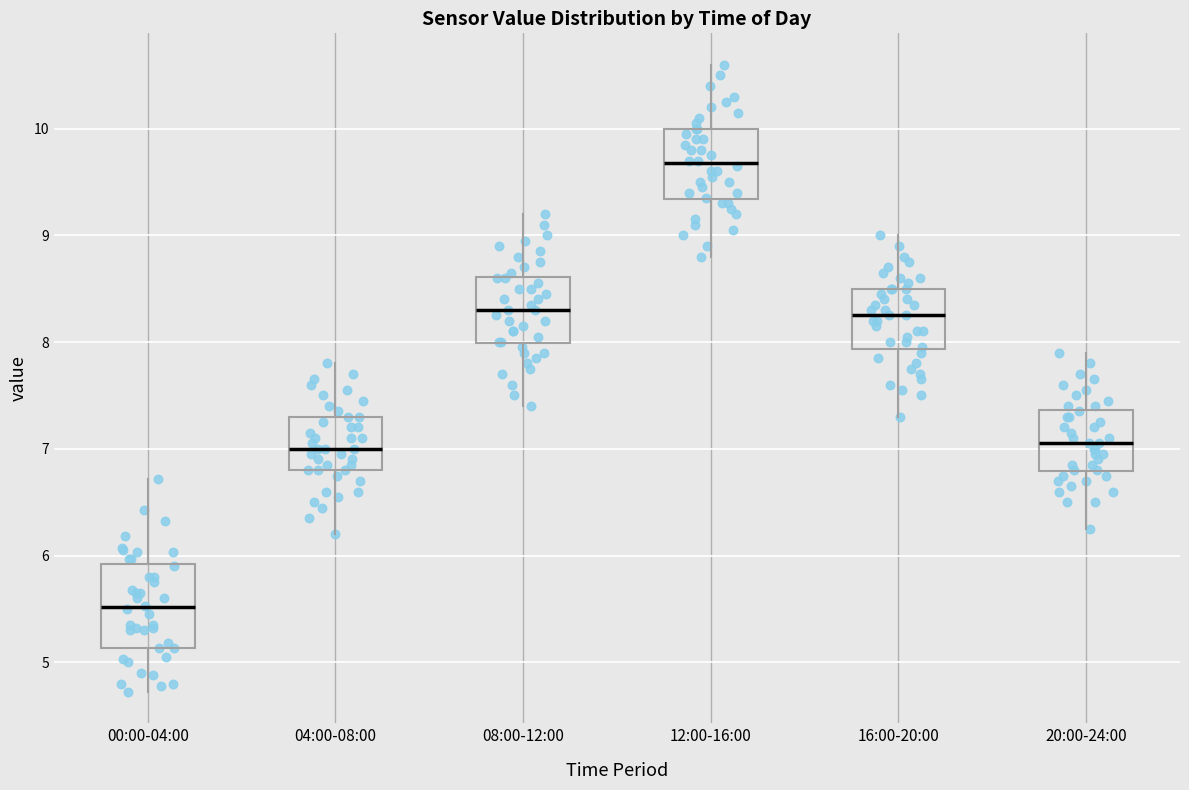

Which box is the tallest, from its lower edge to its upper edge?

00:00-04:00